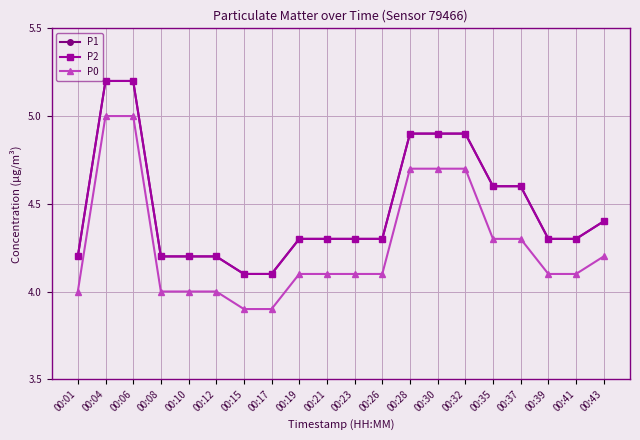

Is this an area chart (filled region under the line)?

No